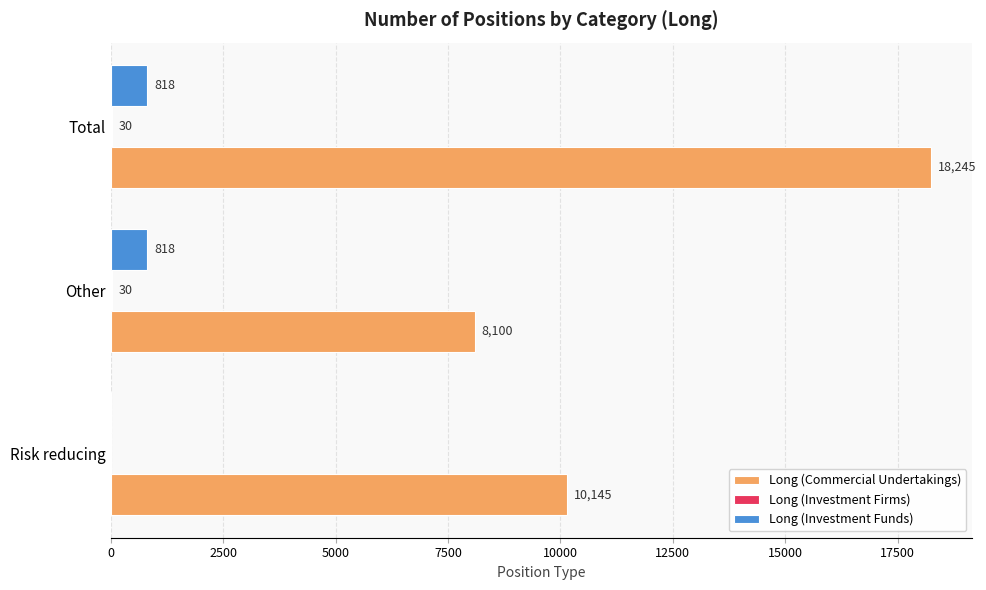

Is it true that Long (Commercial Undertakings) equals 18064 at Risk reducing?

False